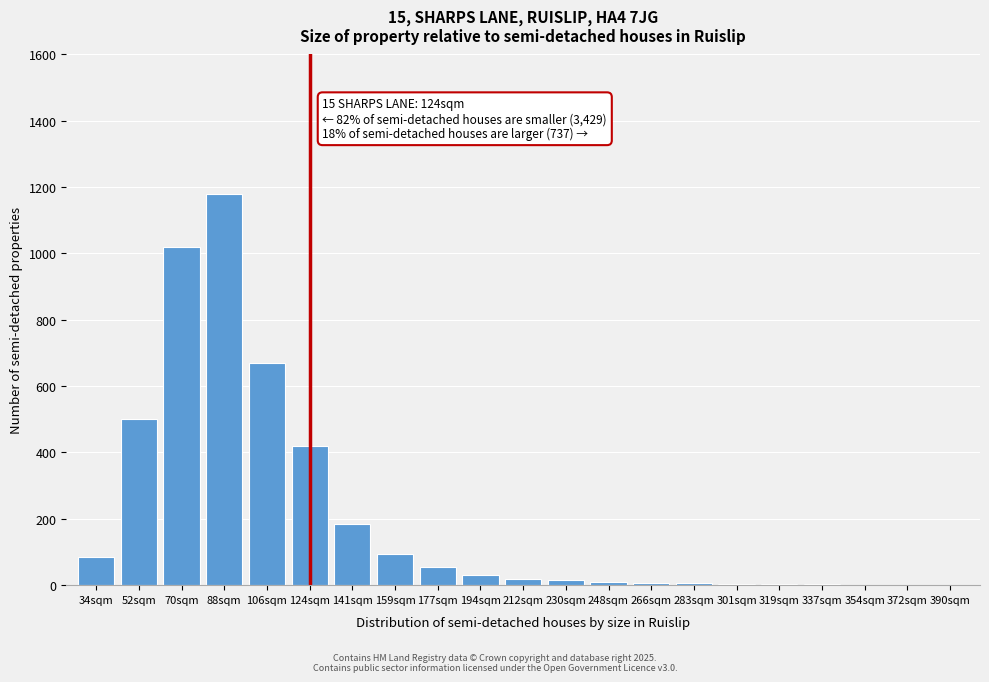

Approximately how many times larger is the value at 124sqm compared to 106sqm?

0.6